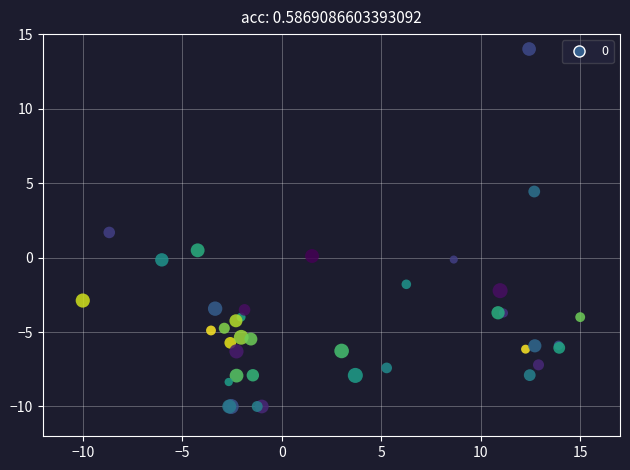

What Y value in the scatter plot is closest to 2?

1.7